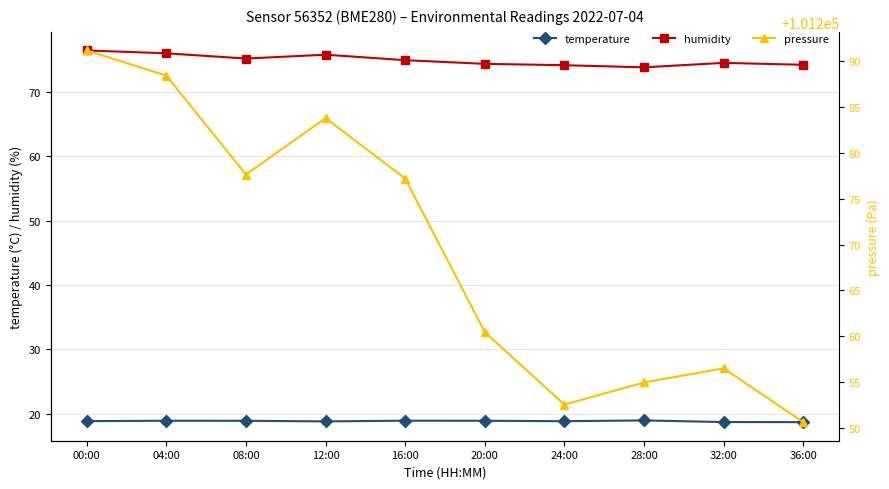

Reading left to right, transcribe all the data shown in this chart.

temperature: 00:00=18.9	04:00=18.9	08:00=18.9	12:00=18.8	16:00=18.9	20:00=18.9	24:00=18.8	28:00=19.0	32:00=18.7	36:00=18.7
humidity: 00:00=76.4	04:00=76.0	08:00=75.2	12:00=75.8	16:00=74.9	20:00=74.4	24:00=74.1	28:00=73.8	32:00=74.5	36:00=74.2
pressure: 00:00=101291.2	04:00=101288.4	08:00=101277.6	12:00=101283.8	16:00=101277.2	20:00=101260.5	24:00=101252.5	28:00=101255.0	32:00=101256.5	36:00=101250.6